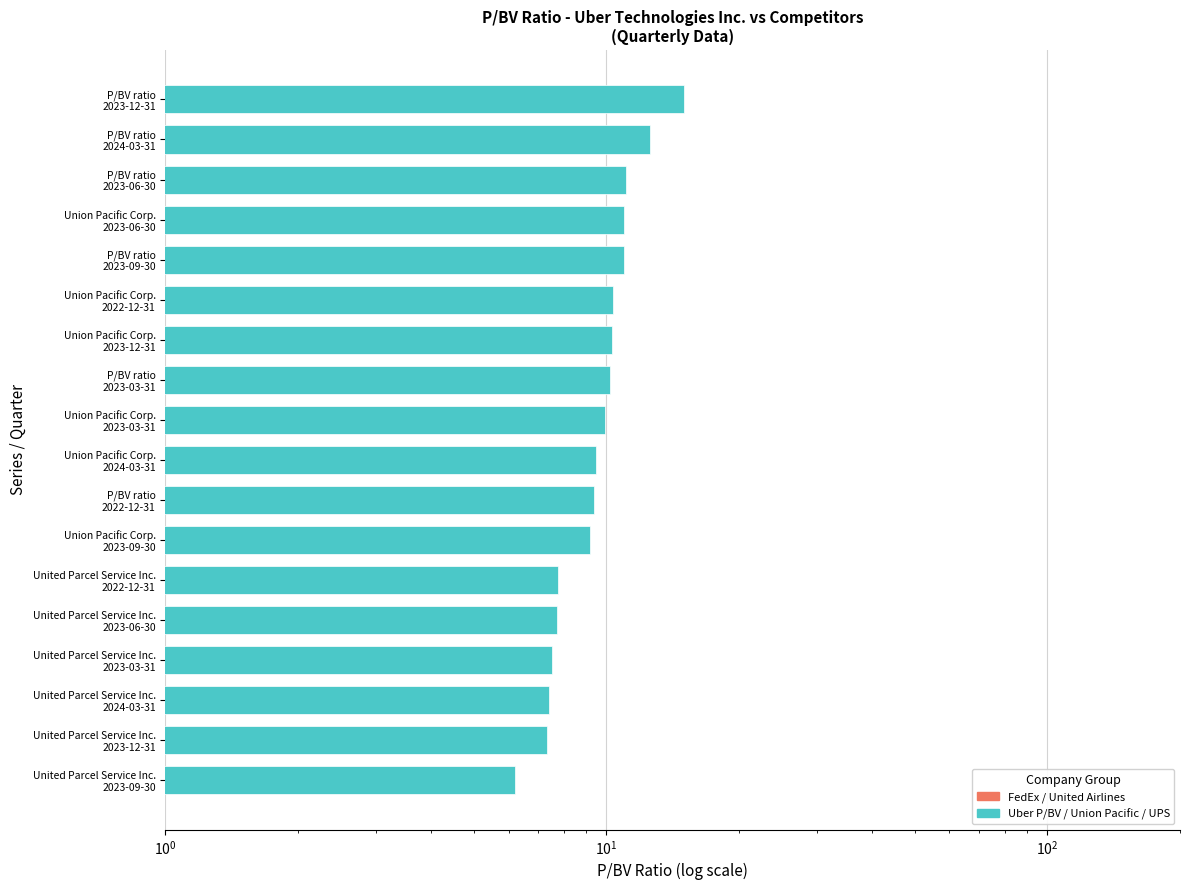

True or false: P/BV ratio has a value of 16.9 at P/BV ratio 2024-03-31.

False